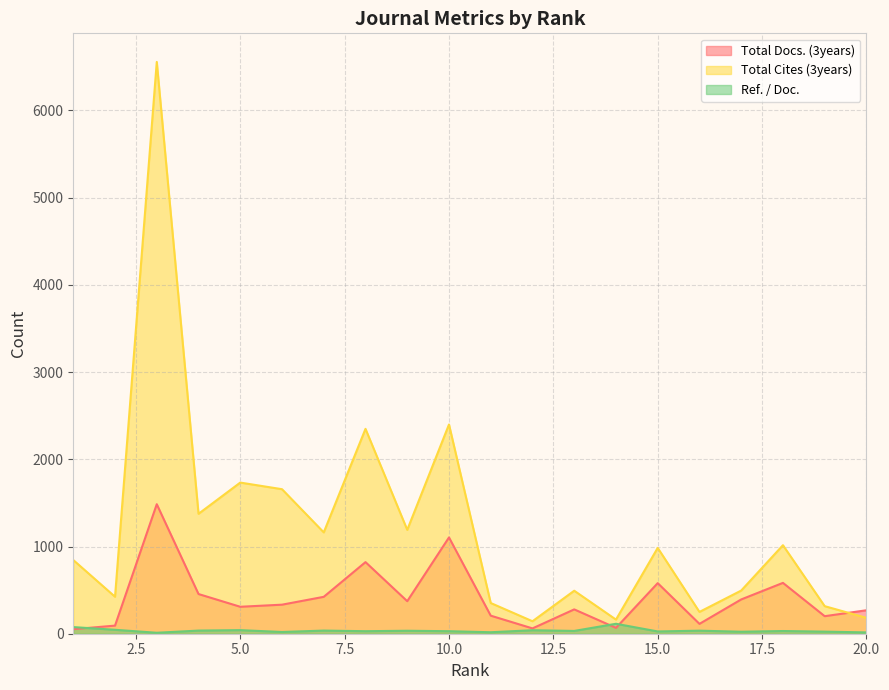

Is the value of Total Docs. (3years) at 7 greater than the value of Ref. / Doc. at 10?

Yes